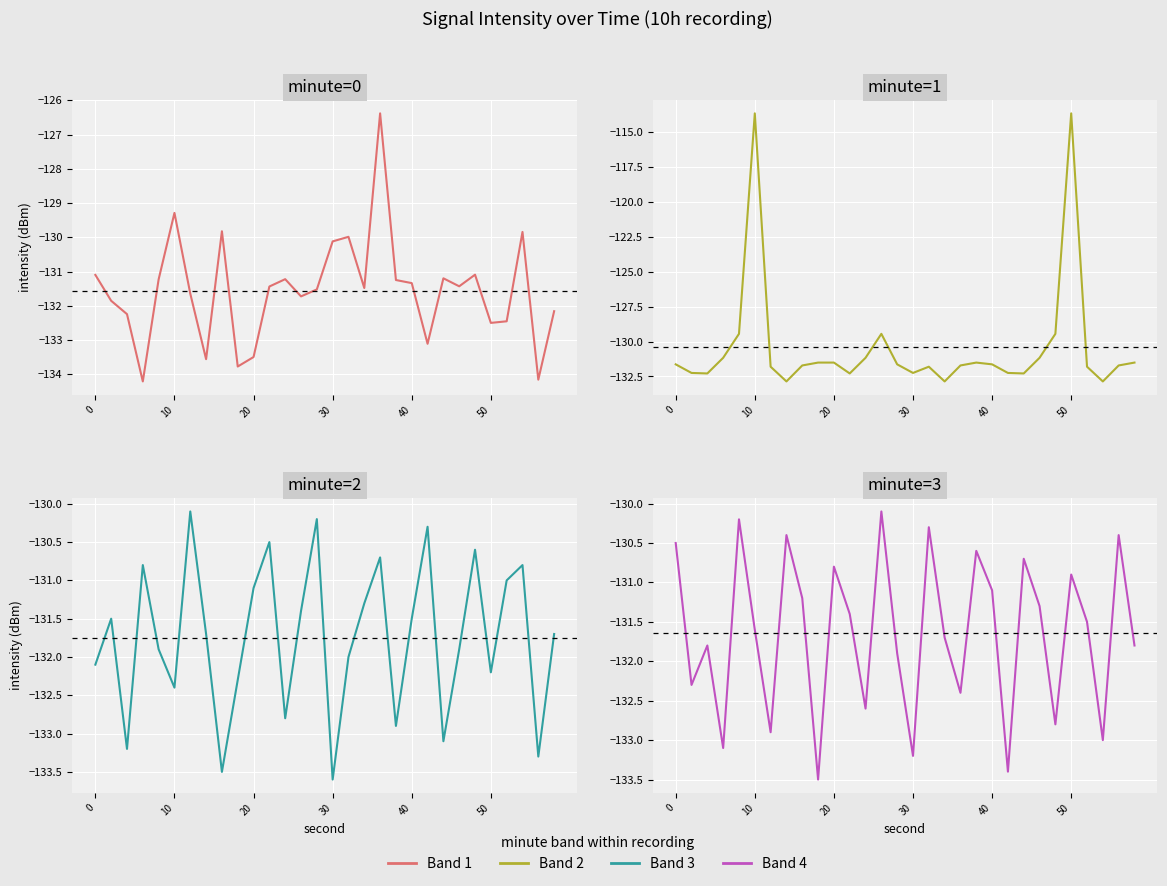

After their last crossing, which series has the higher values: minute=0 or minute=3?

minute=3